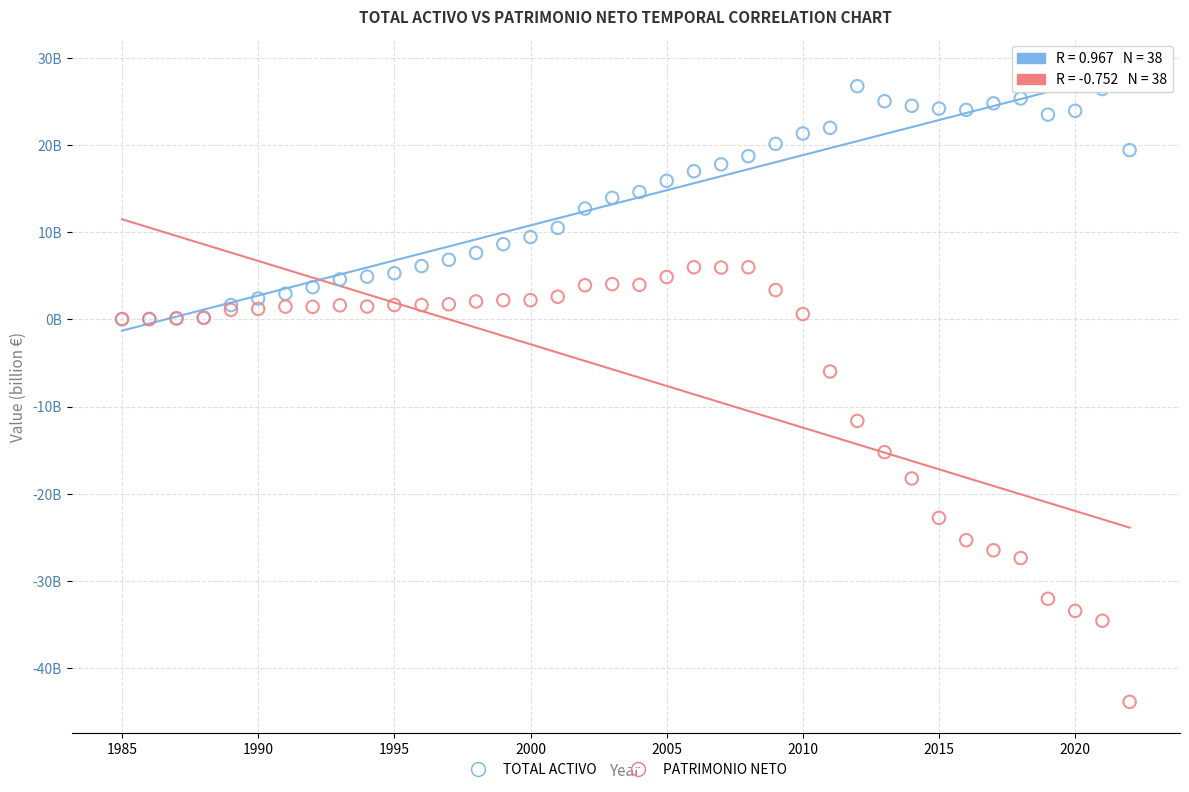

Which series has the widest spread of Y values?

PATRIMONIO NETO